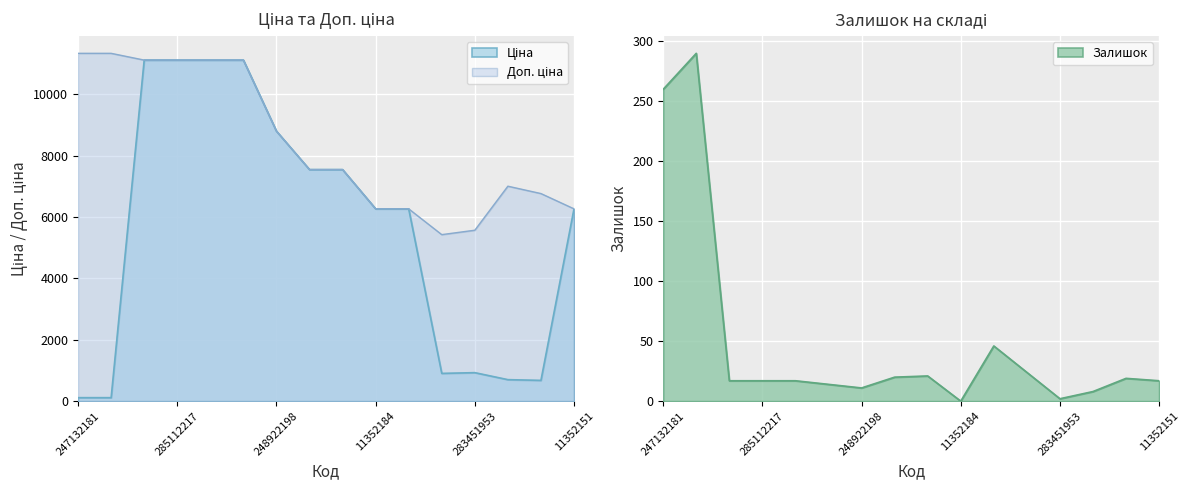

What is the minimum value for Доп. ціна?

5425.9